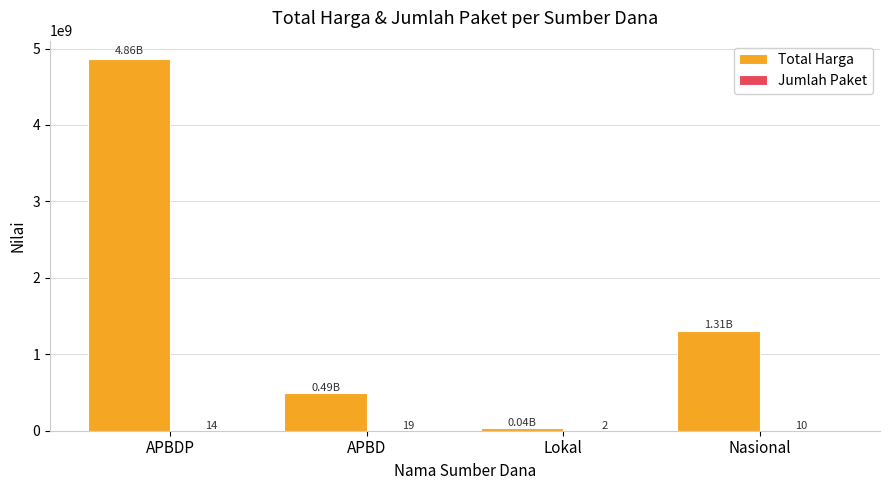

What is the total value across all series at Lokal?

38075002